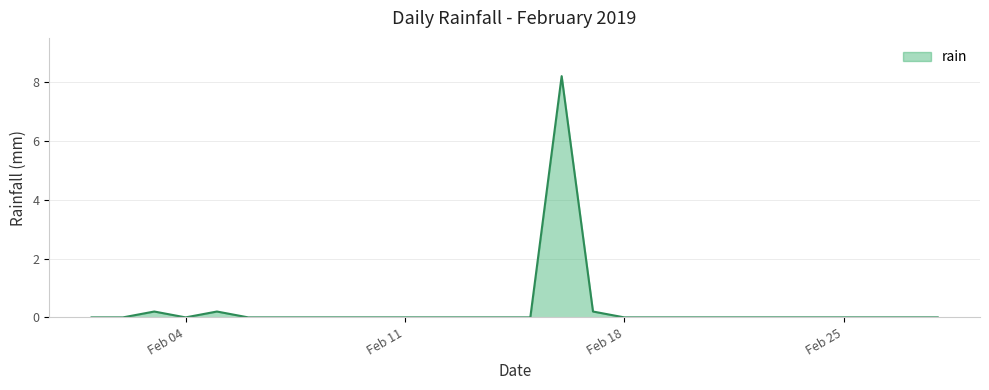

What is the difference between the maximum and minimum values?

8.2